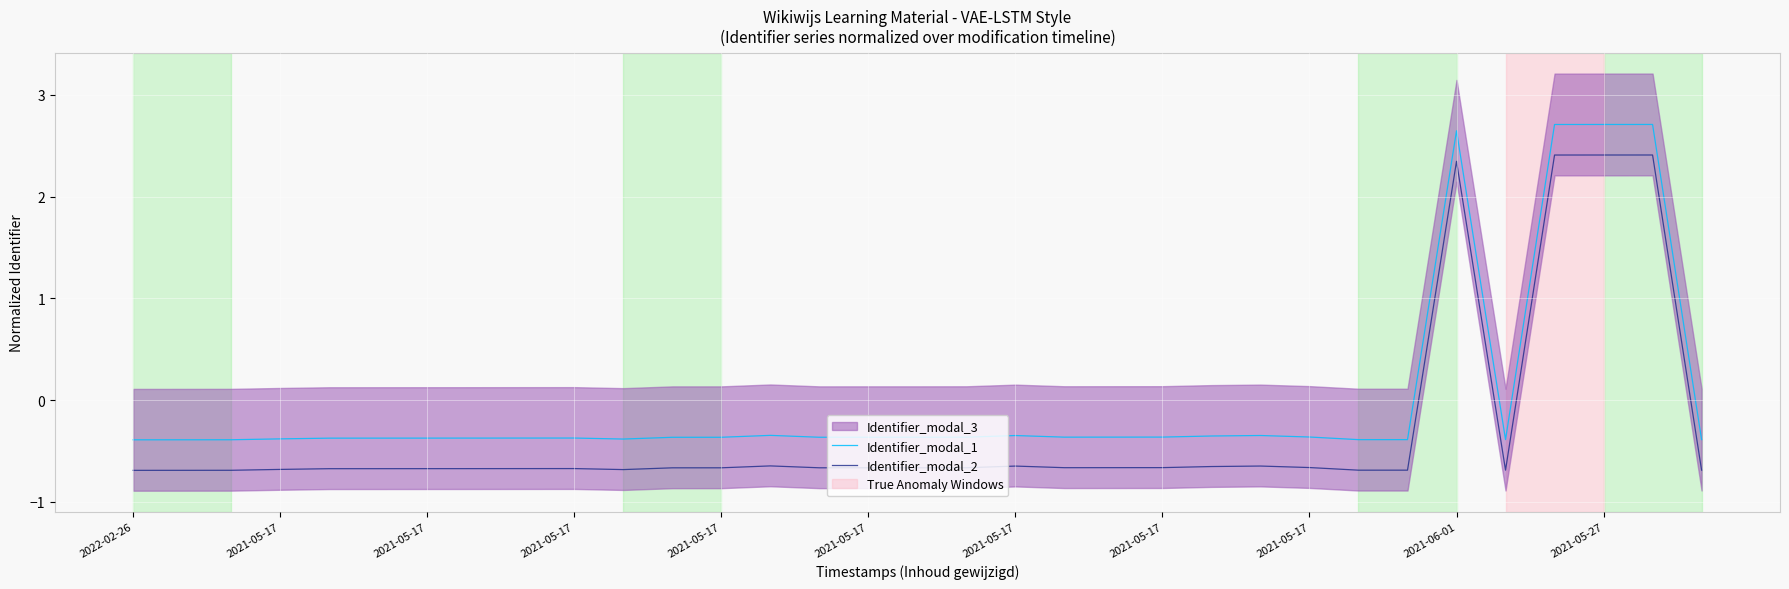

At which category is the sum across all series the highest?

31